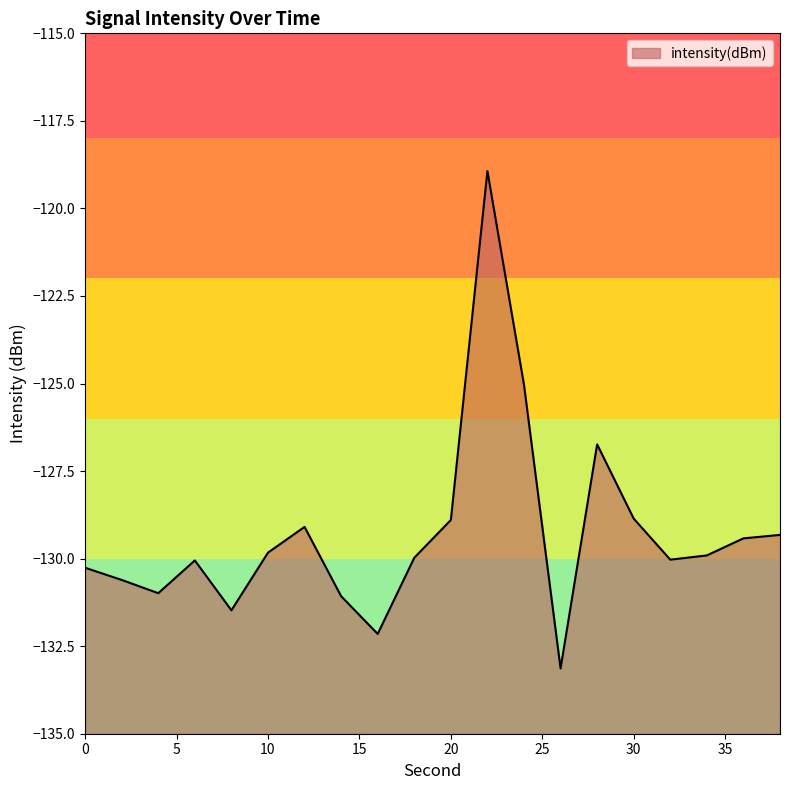

What is the minimum value shown in the chart?

-133.1